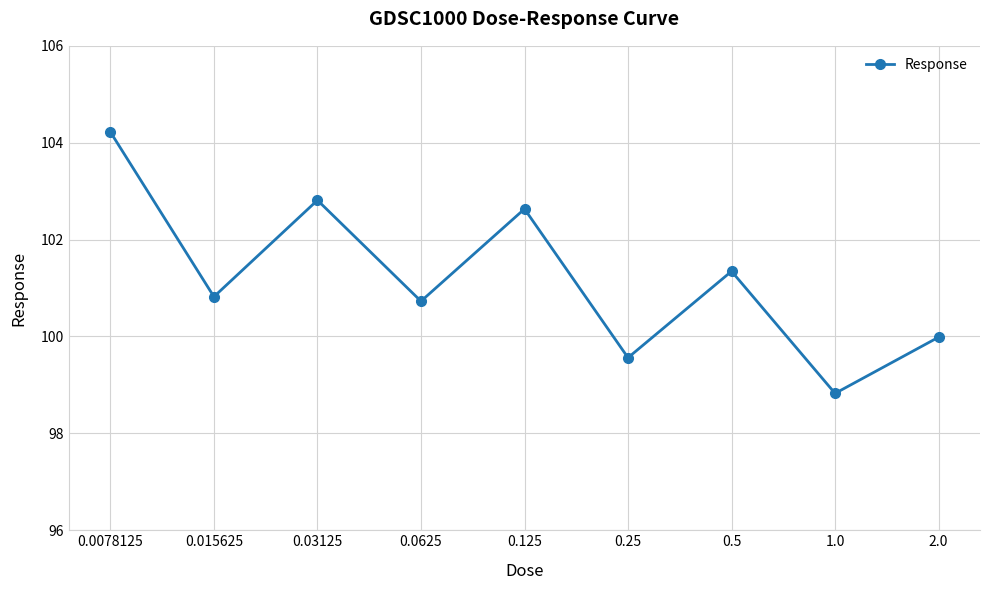

Which label corresponds to the largest value in the chart?

0.0078125